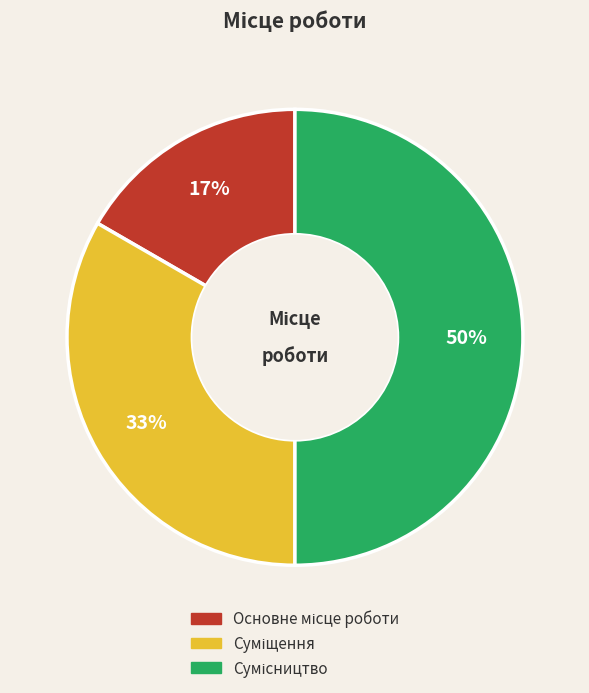

To the nearest percent, what is the average slice percentage?

33%